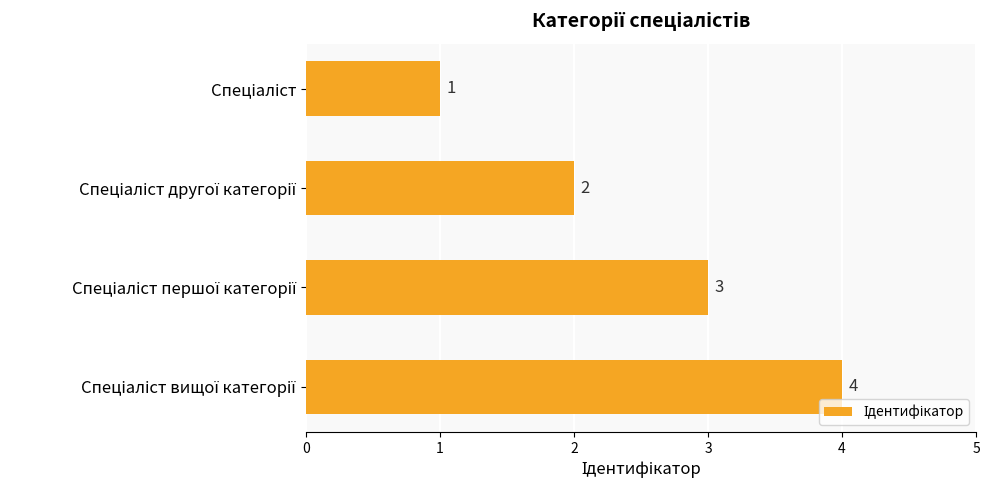

What is the value of the 2nd bar from the top?

2